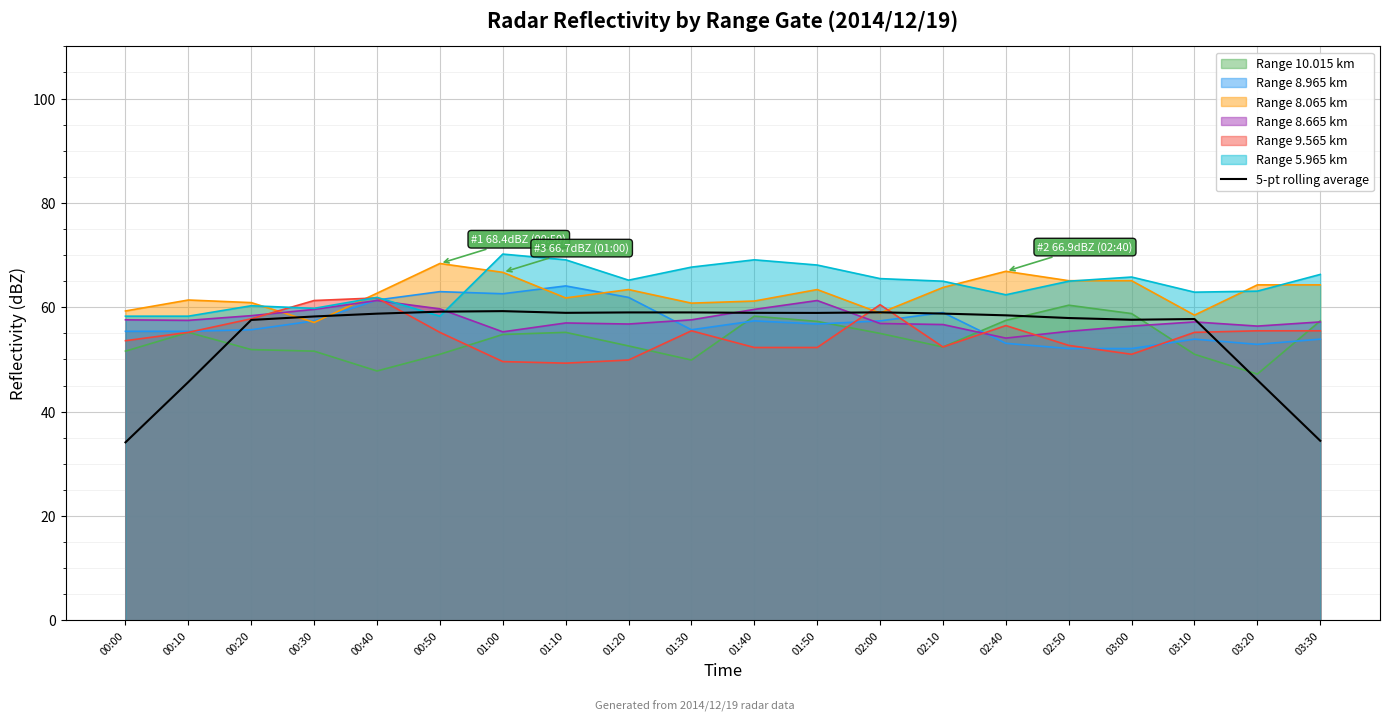

List the labels in order of value, largest first.

01:00, 00:50, 02:00, 01:20, 01:30, 01:10, 01:40, 01:50, 02:10, 00:40, 02:40, 00:30, 02:50, 03:10, 03:00, 00:20, 03:20, 00:10, 03:30, 00:00